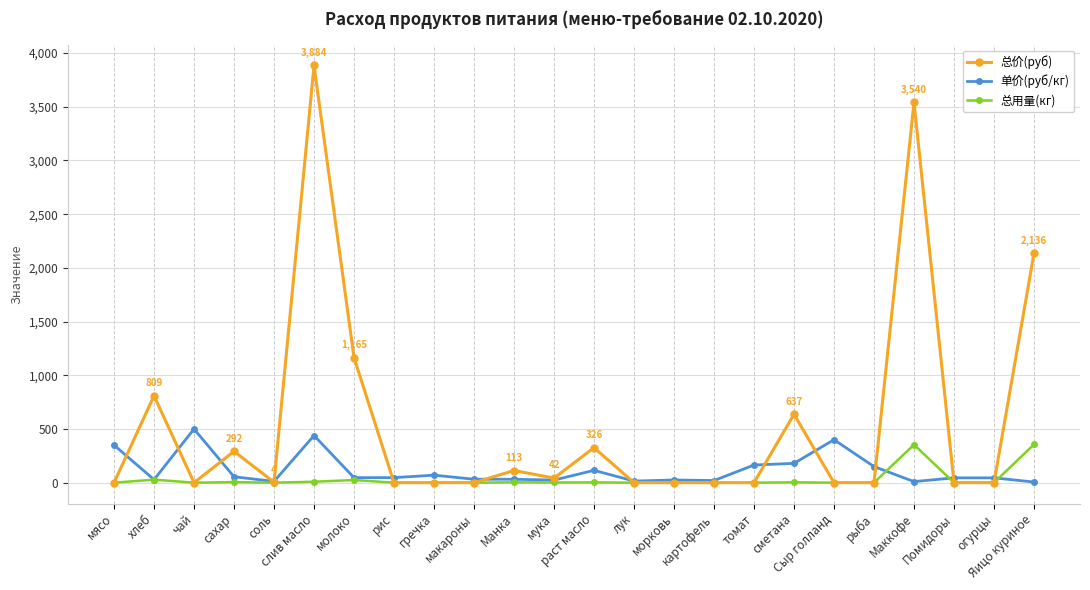

Which series has the largest range (max minus min)?

总价(руб)